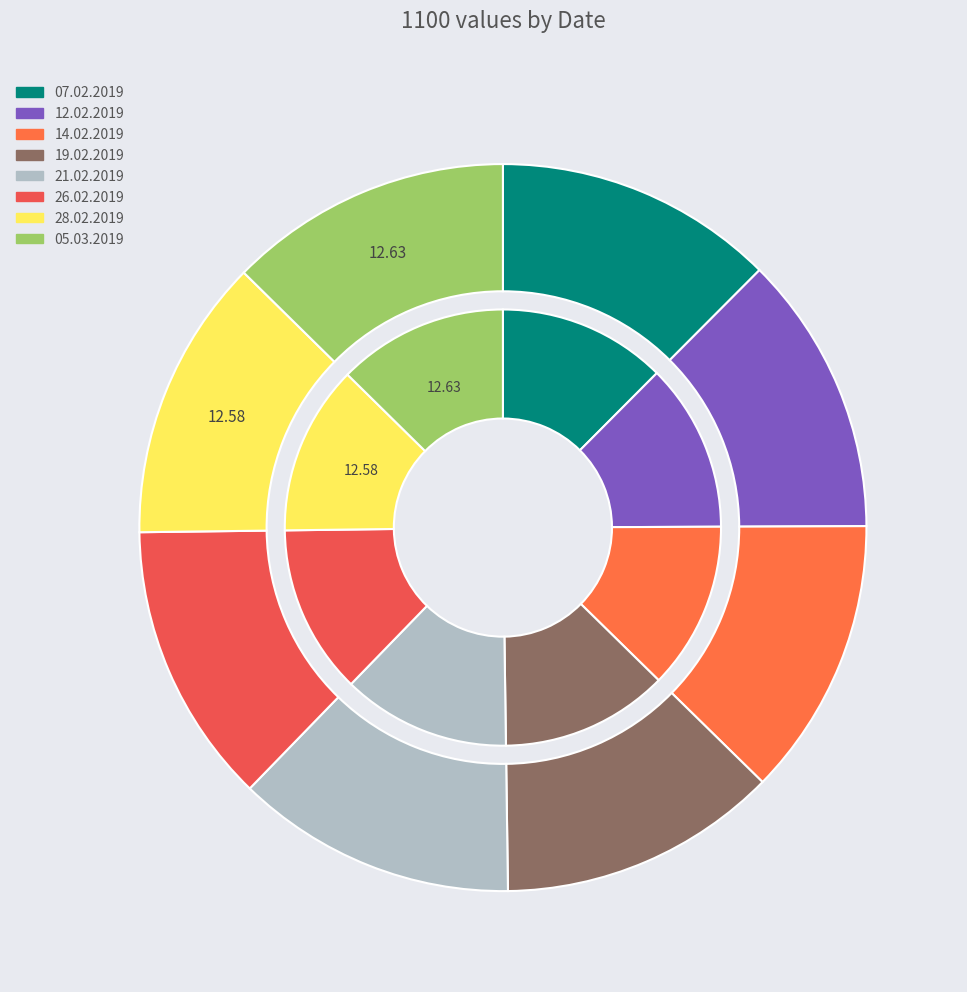

Is 21.02.2019 the majority of the pie?

No